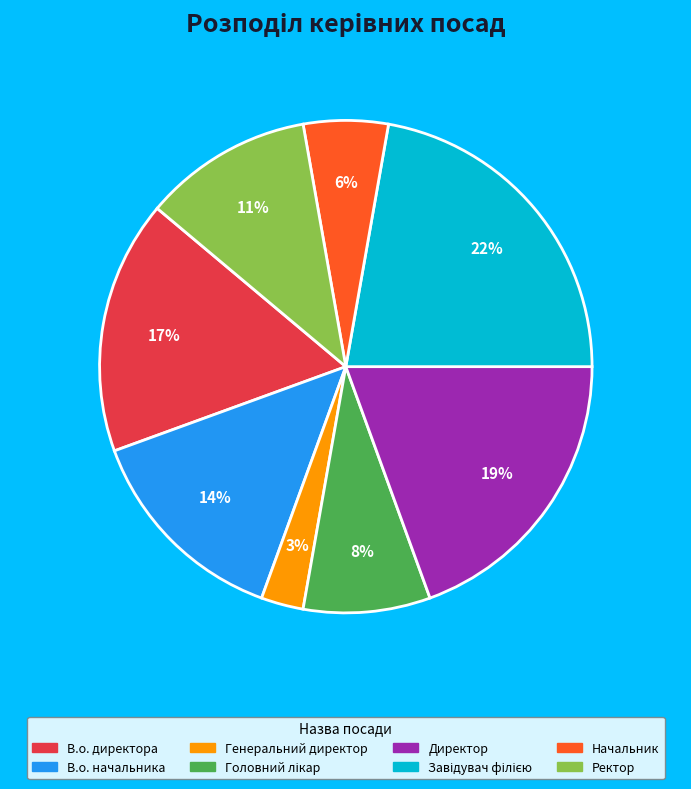

True or false: Генеральний директор accounts for 3% of the total.

True